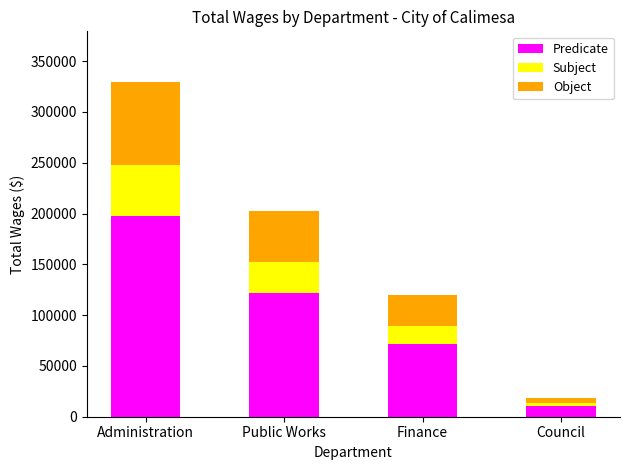

What is the highest value of the Predicate series?

197929.8